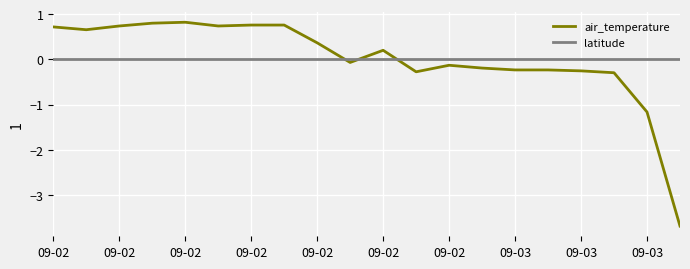

True or false: latitude and air_temperature intersect in this chart.

True